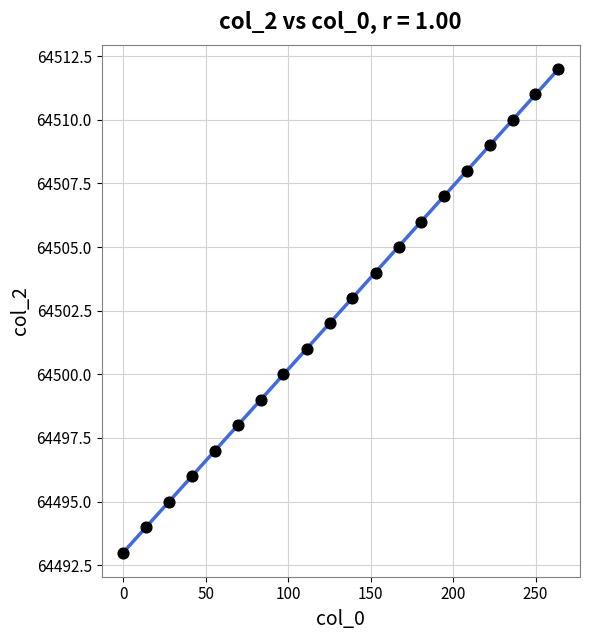

What is the range of Y values (max minus min)?

19